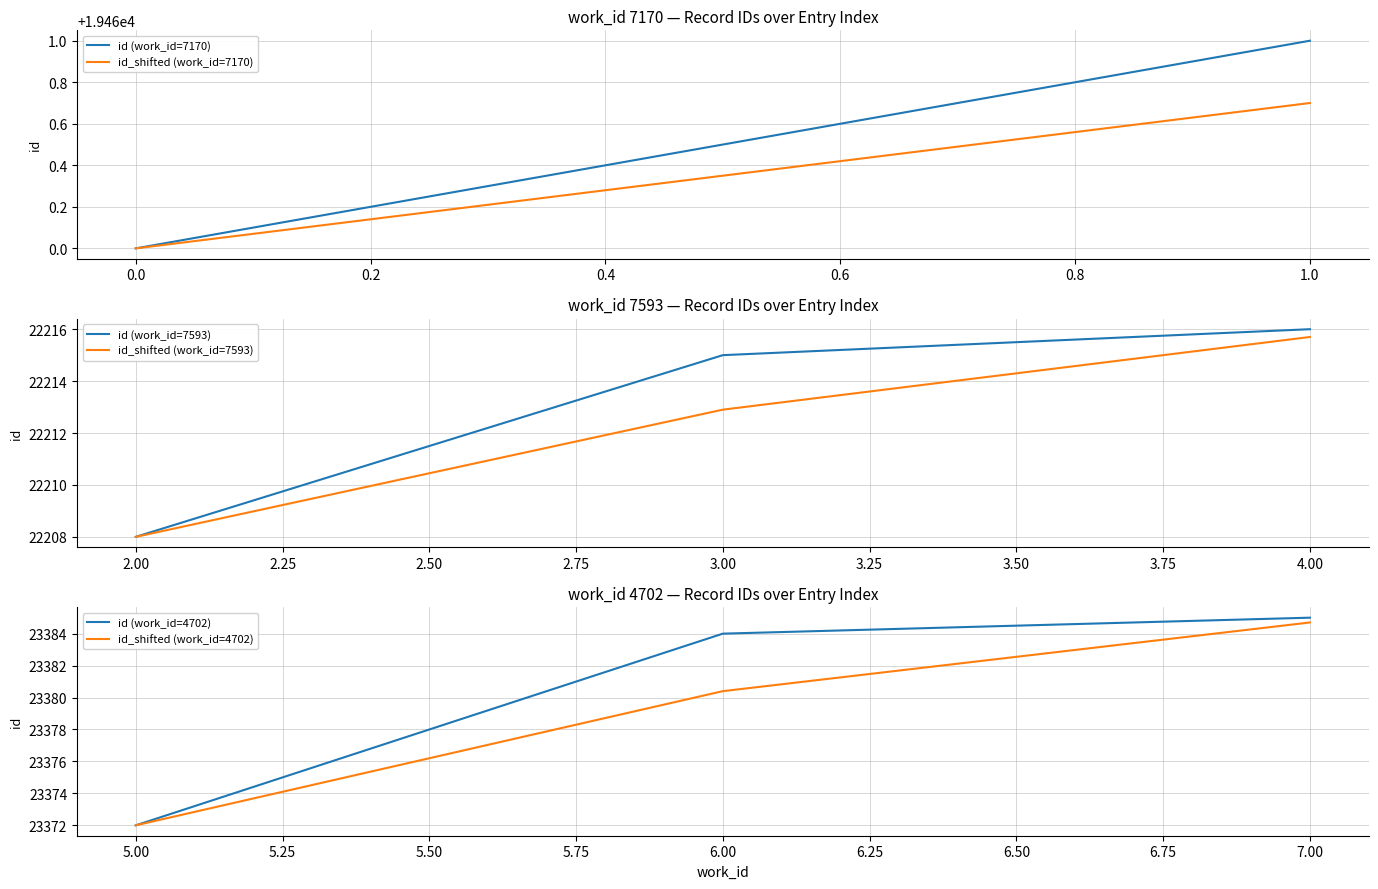

Between 7593 and 4702, which is larger?

4702